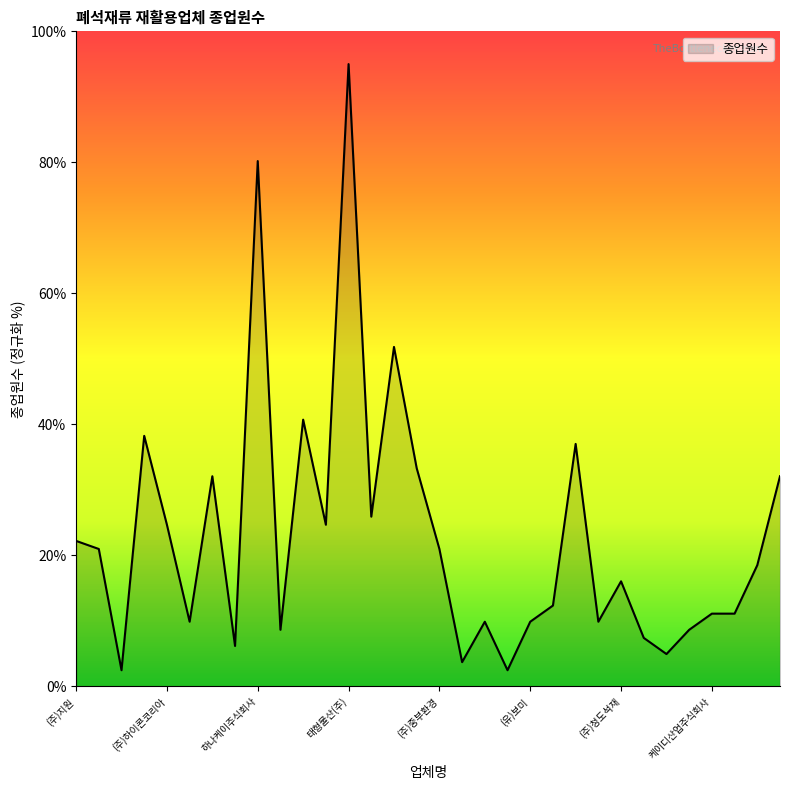

What is the difference between the maximum and minimum values?

92.5